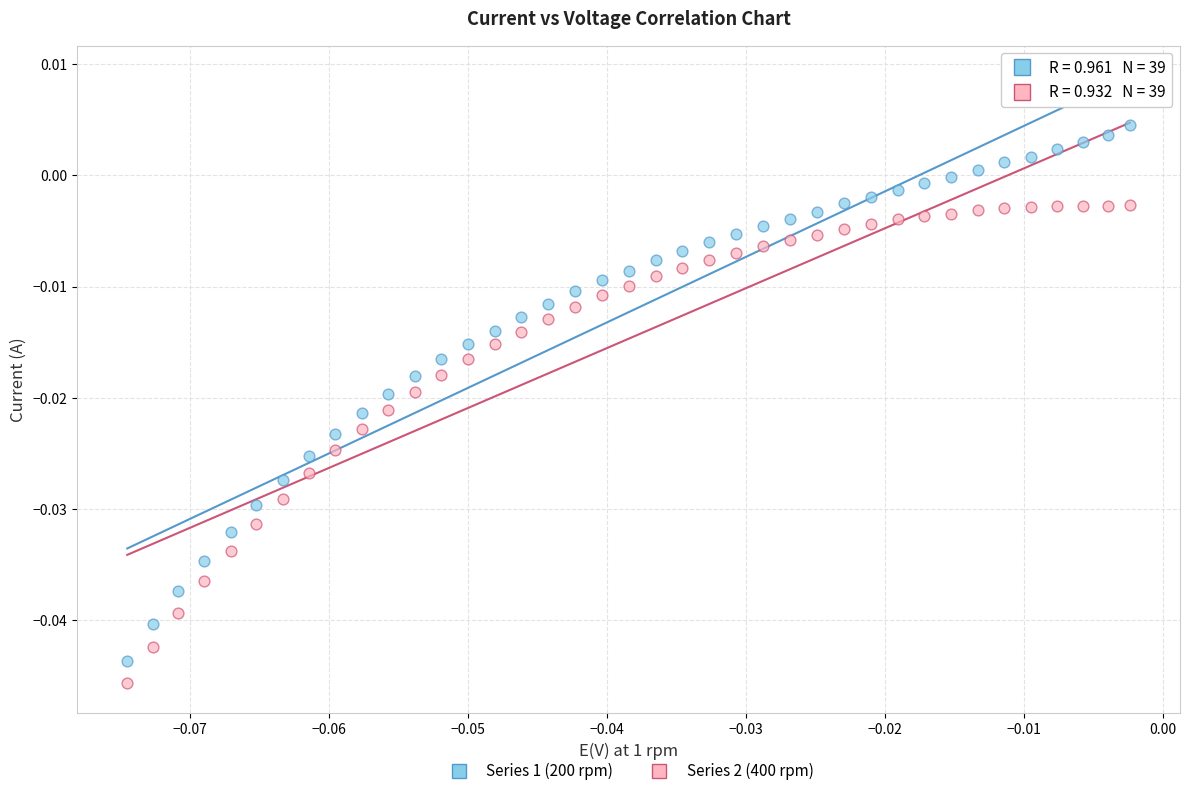

Which series has the widest spread of Y values?

Series 1 (200 rpm)